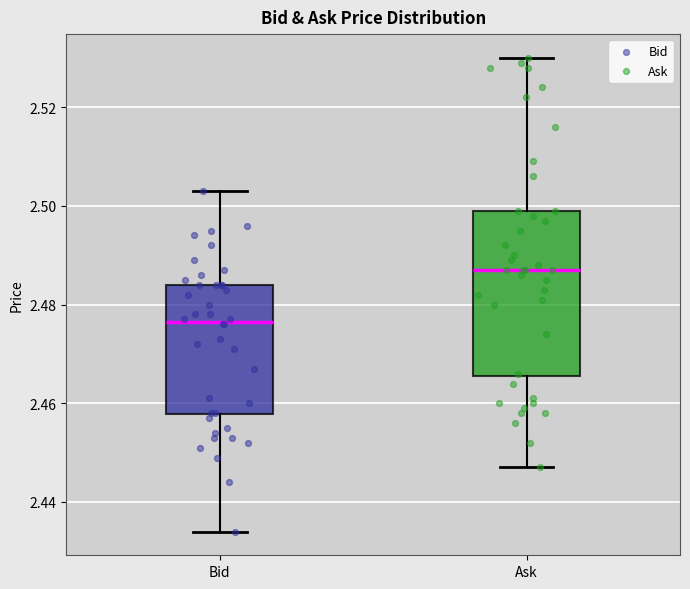

Which box's median line is the lowest?

Bid